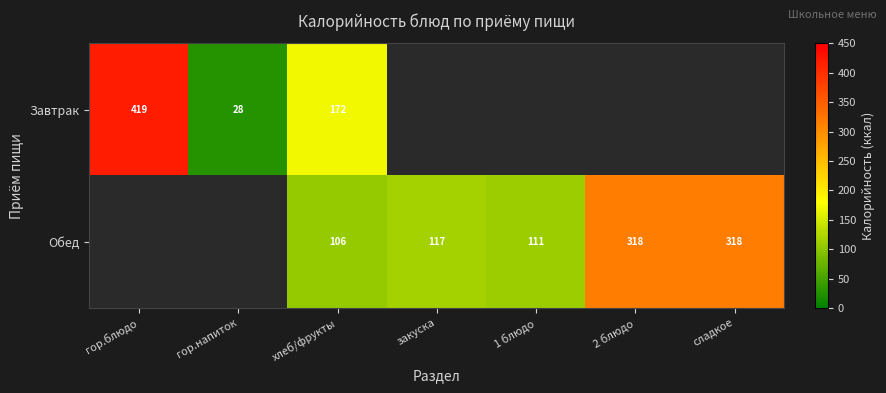

The value of Обед at 2 блюдо is 318. True or false?

True